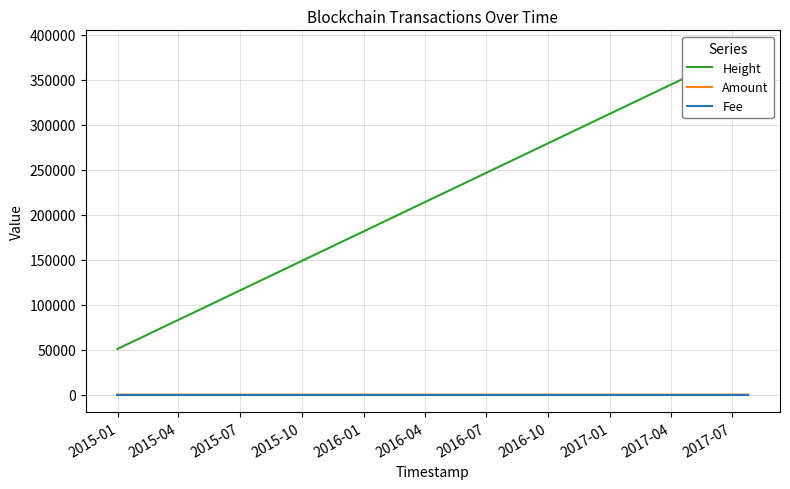

What is the value of the Height point at the 5th from the left?

385096